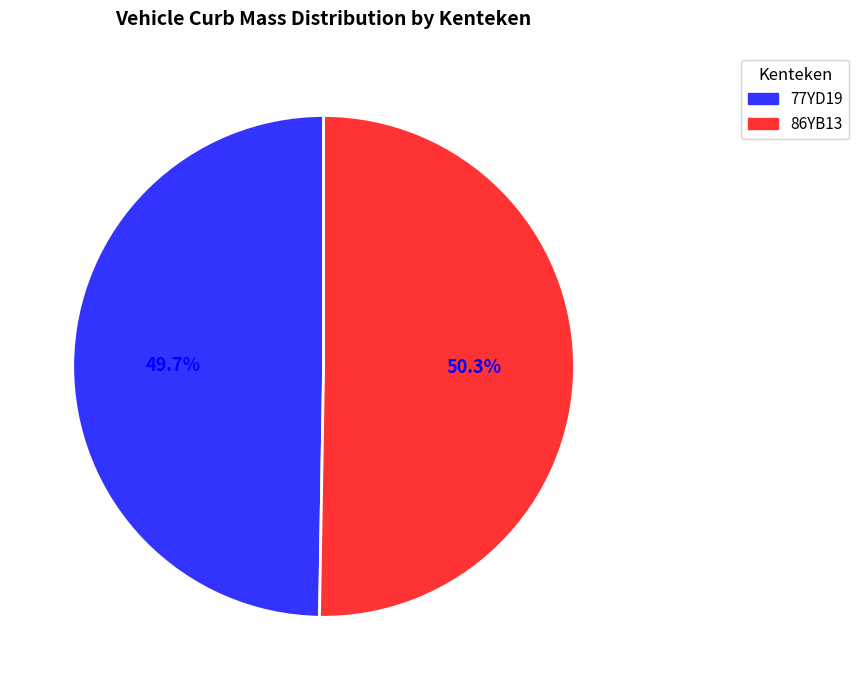

The 86YB13 slice represents 50% of the pie. True or false?

True